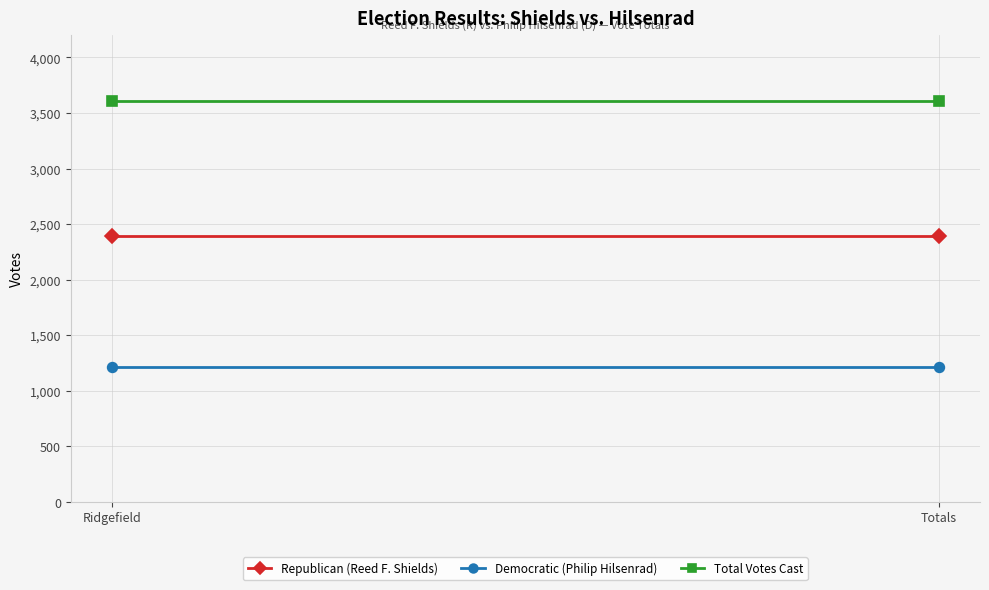

Reading right to left, what are all the values shown in this chart?

Republican (Reed F. Shields): 2393	2393
Democratic (Philip Hilsenrad): 1217	1217
Total Votes Cast: 3610	3610